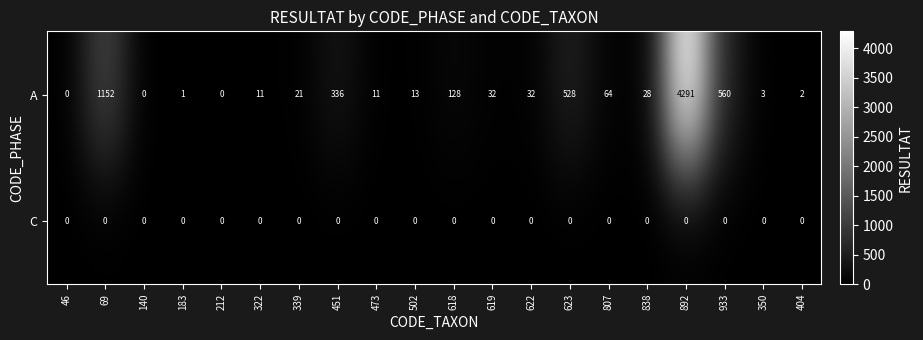

Rank the series by their average value, from highest to lowest.

A, C